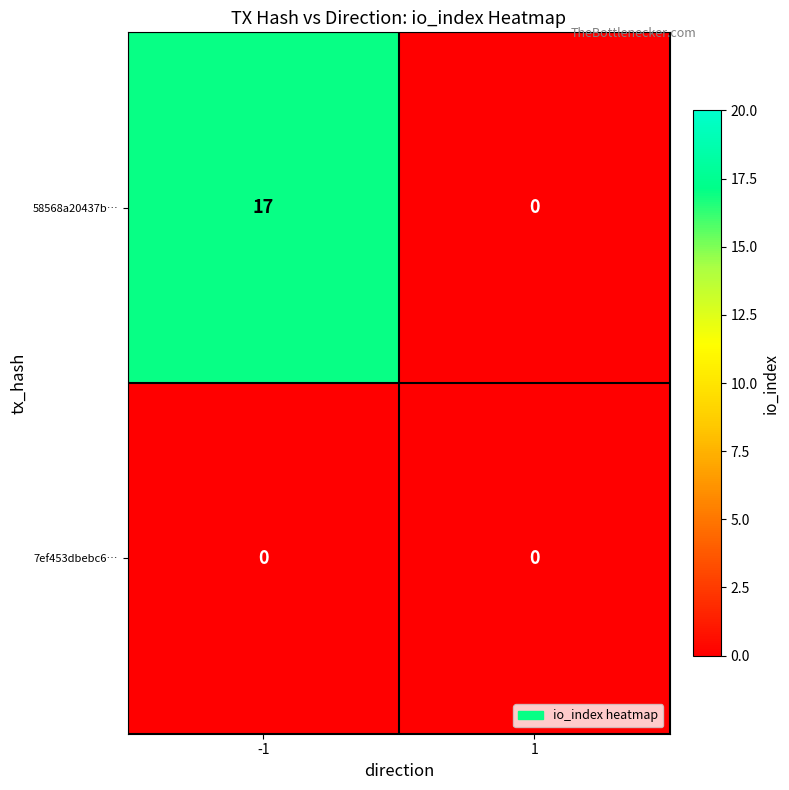

True or false: 58568a20437b… has a value of 10 at 1.

False